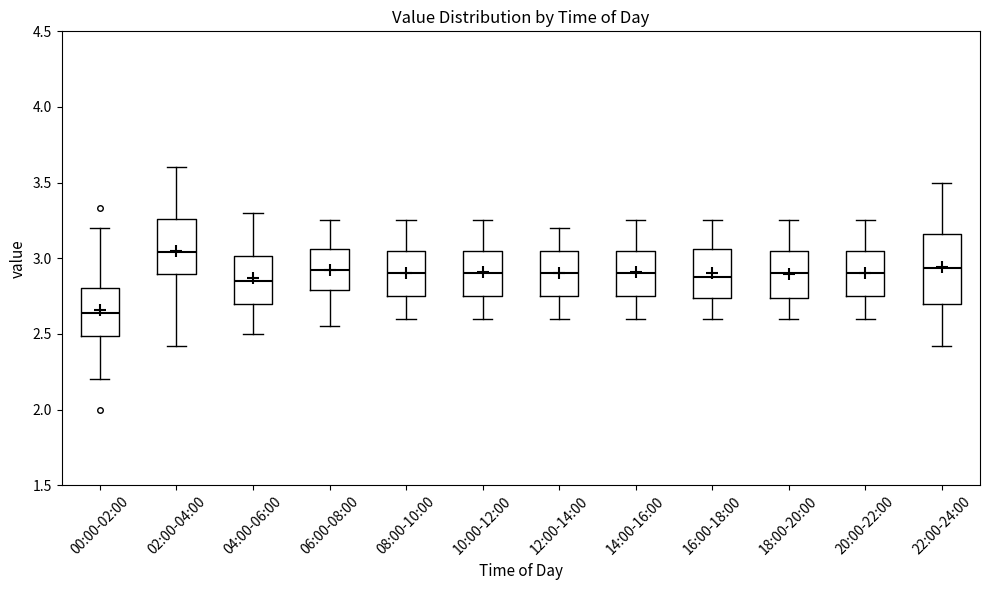

Where does the upper whisker of the box for 04:00-06:00 end on the y-axis? The values are not printed on the chart, so give them approximately, as read against the axis.

3.30